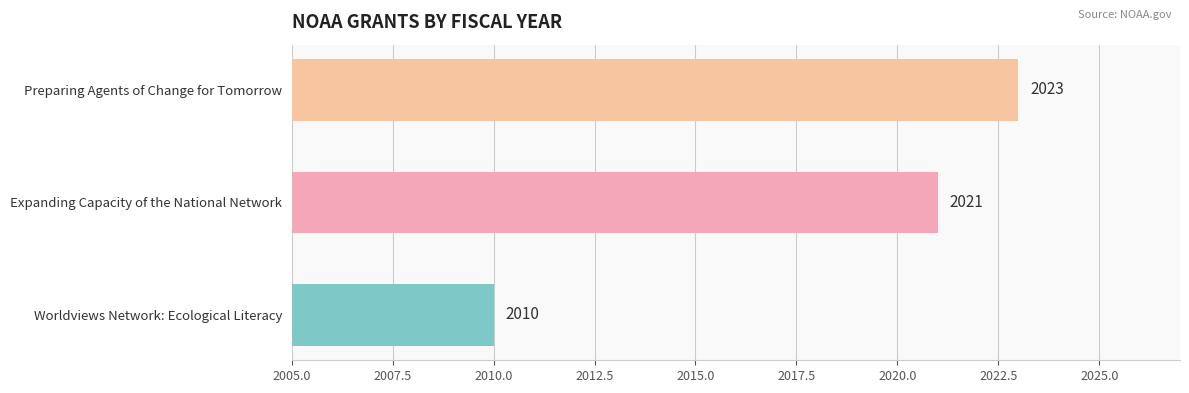

List the labels in order of value, largest first.

Preparing Agents of Change for Tomorrow, Expanding Capacity of the National Network, Worldviews Network: Ecological Literacy